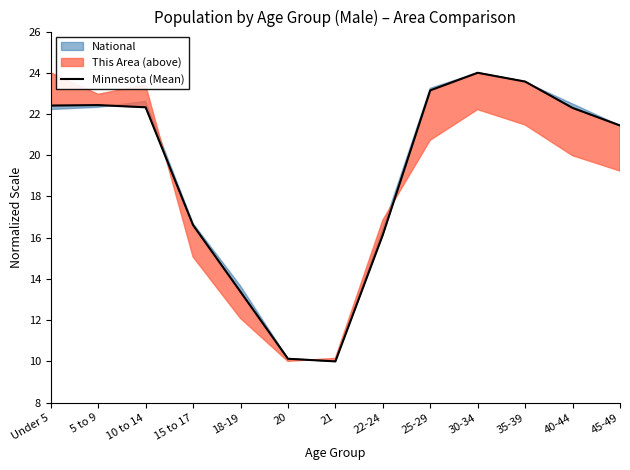

What is the sum of the values at 15 to 17 and 40-44?

38.9